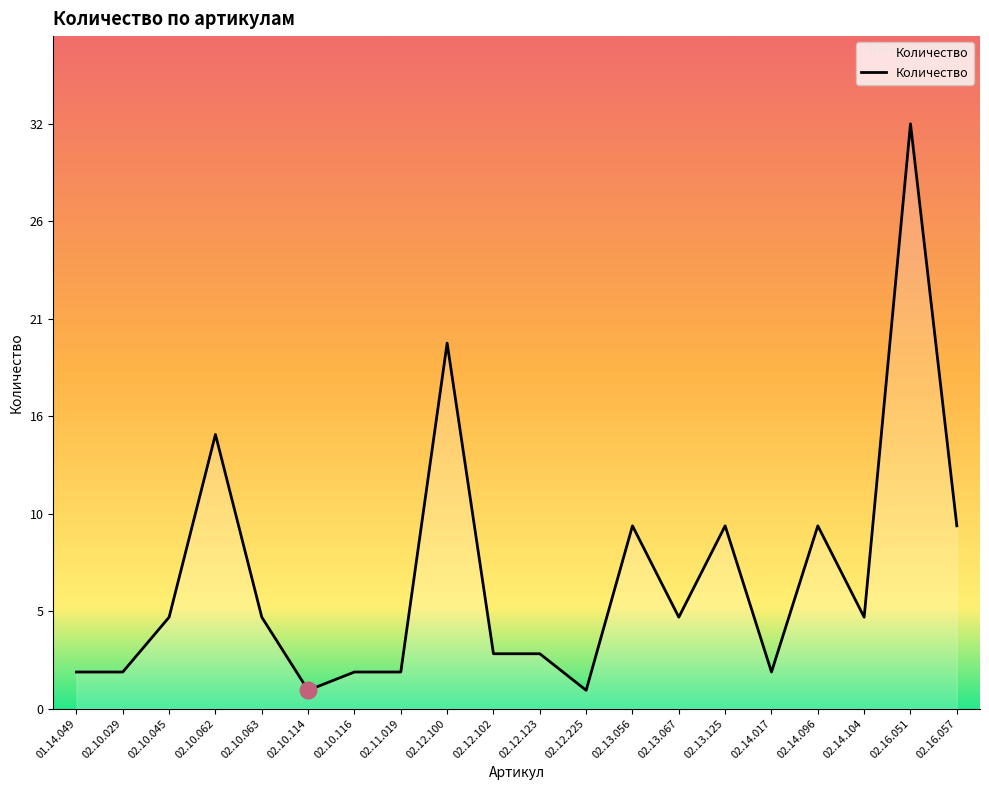

At which label does the data first exceed 5?

02.10.062